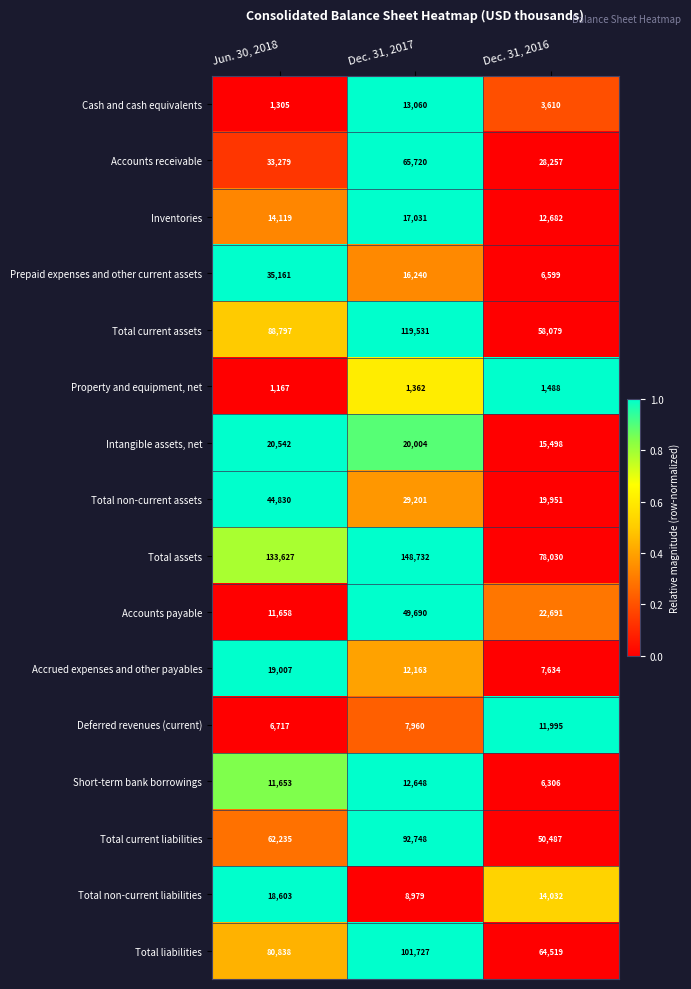

What is the lowest value of the Total non-current assets series?

19951